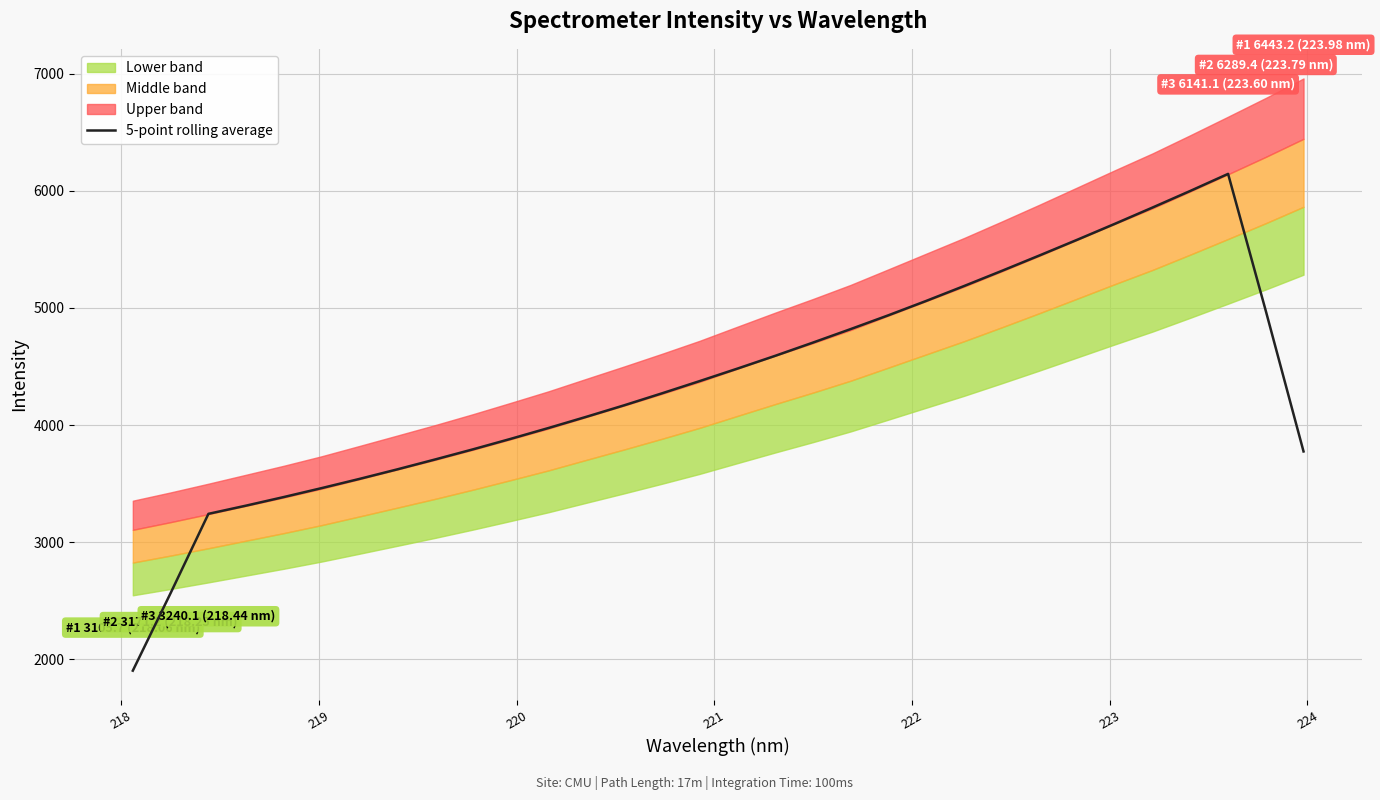

What is the lowest value of the 5-point rolling average series?

1903.4